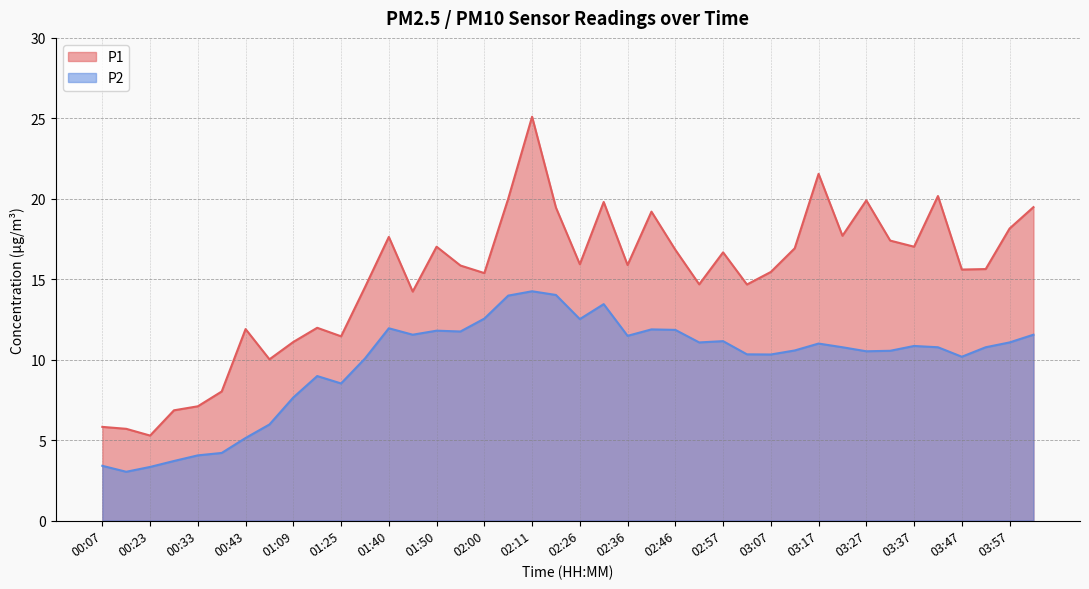

At which category does P1 reach its first local peak?

00:43